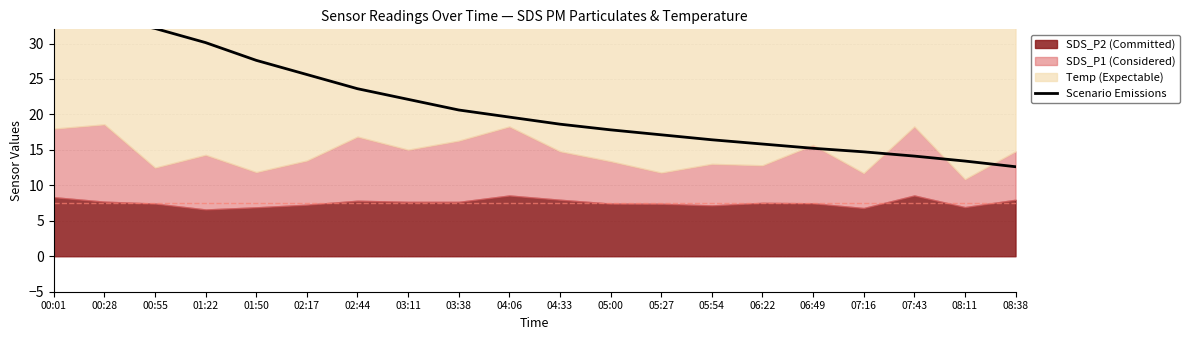

Reading left to right, what are all the values shown in this chart?

34.6	33.6	32.1	30.1	27.6	25.6	23.6	22.1	20.6	19.6	18.6	17.8	17.1	16.4	15.8	15.2	14.7	14.1	13.4	12.6